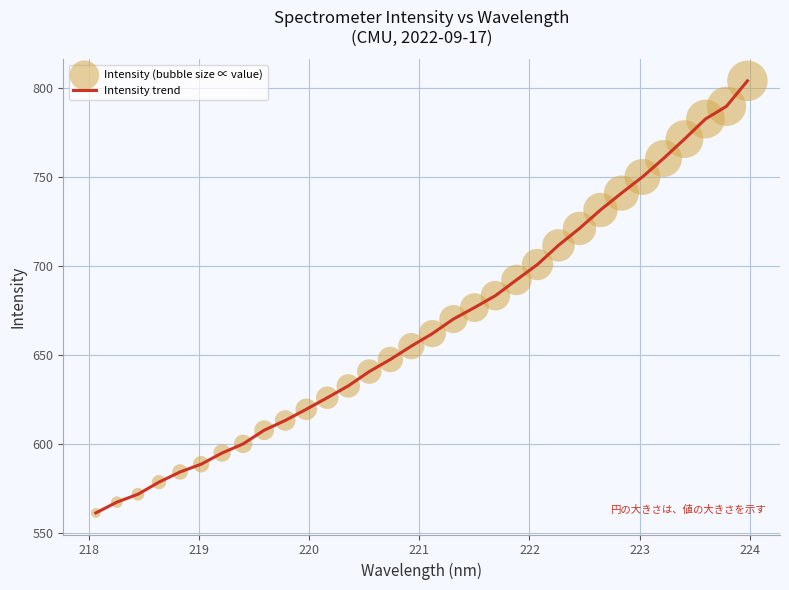

What is the maximum value shown in the chart?

803.8